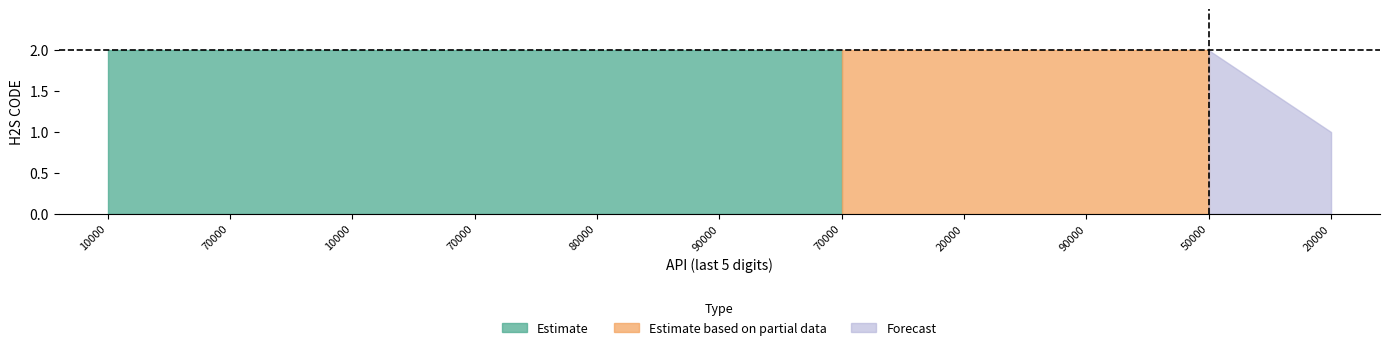

What is the minimum value shown in the chart?

1